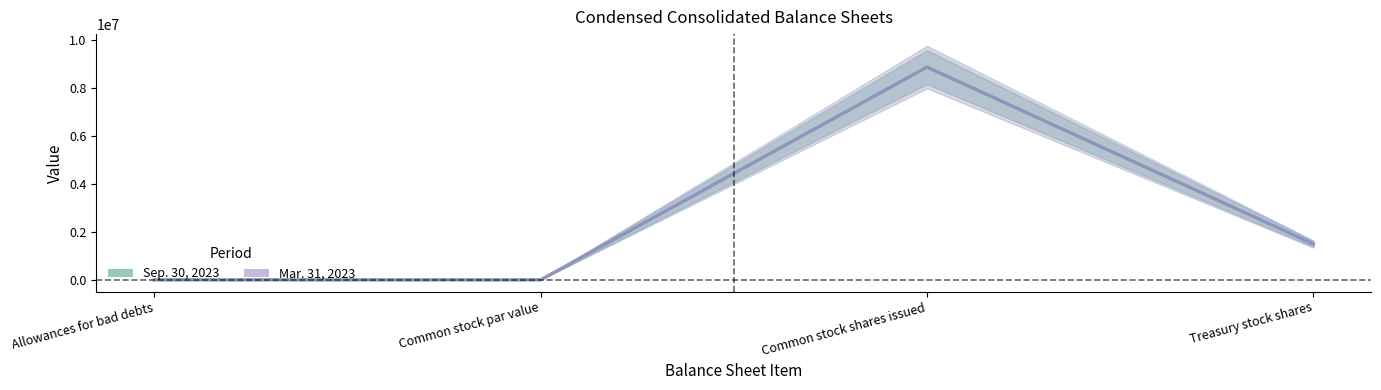

Is it true that Mar. 31, 2023 equals 1 at Common stock par value?

True